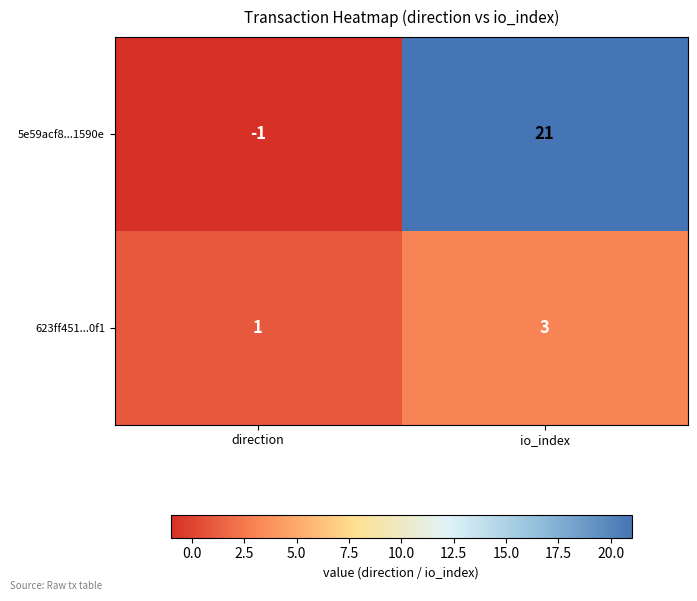

Reading left to right, extract all data points from this chart.

5e59acf8...1590e: direction=-1	io_index=21
623ff451...0f1: direction=1	io_index=3